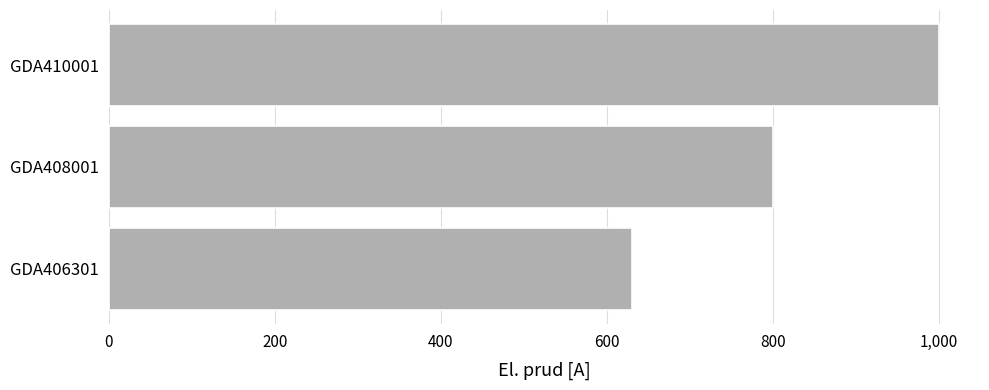

Count the values in the range 630 to 1000.

3